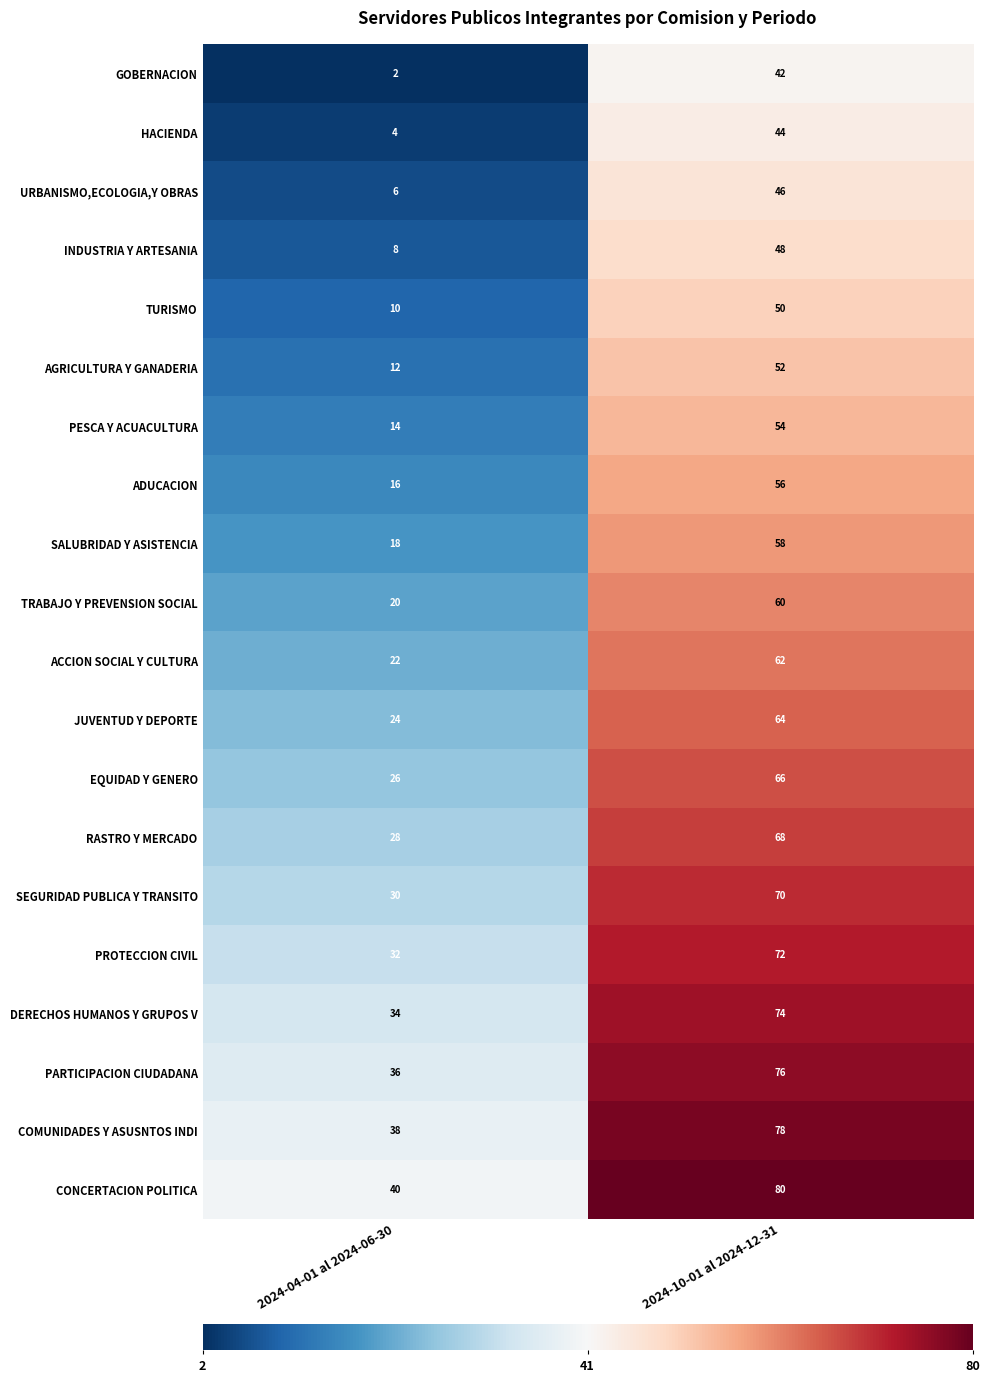

What is the greatest value displayed?

80